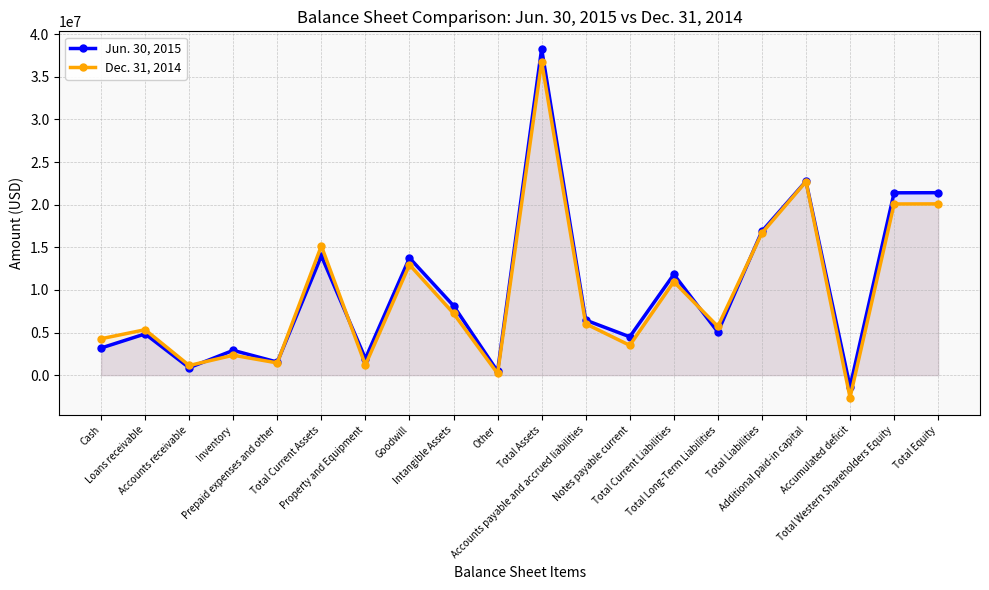

What is the difference between the maximum and minimum values in the Jun. 30, 2015 series?

39645646